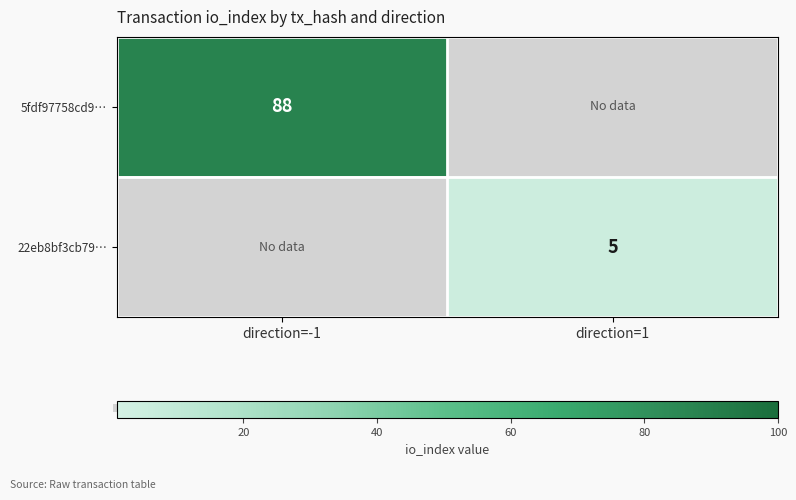

The value of 22eb8bf3cb79… at direction=1 is 5. True or false?

True